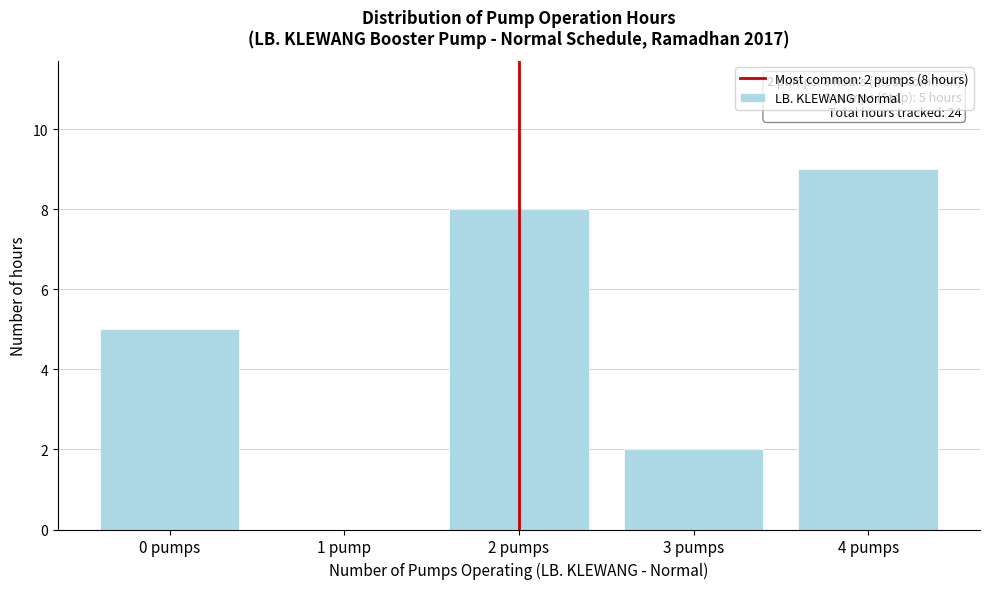

Reading left to right, transcribe all the data shown in this chart.

0 pumps=5	1 pump=0	2 pumps=8	3 pumps=2	4 pumps=9